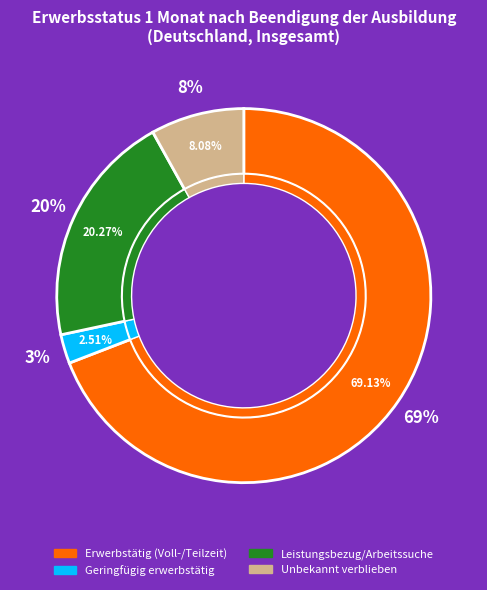

What percentage is the Geringfügig oder sonstig erwerbstätig slice, to the nearest percent?

3%